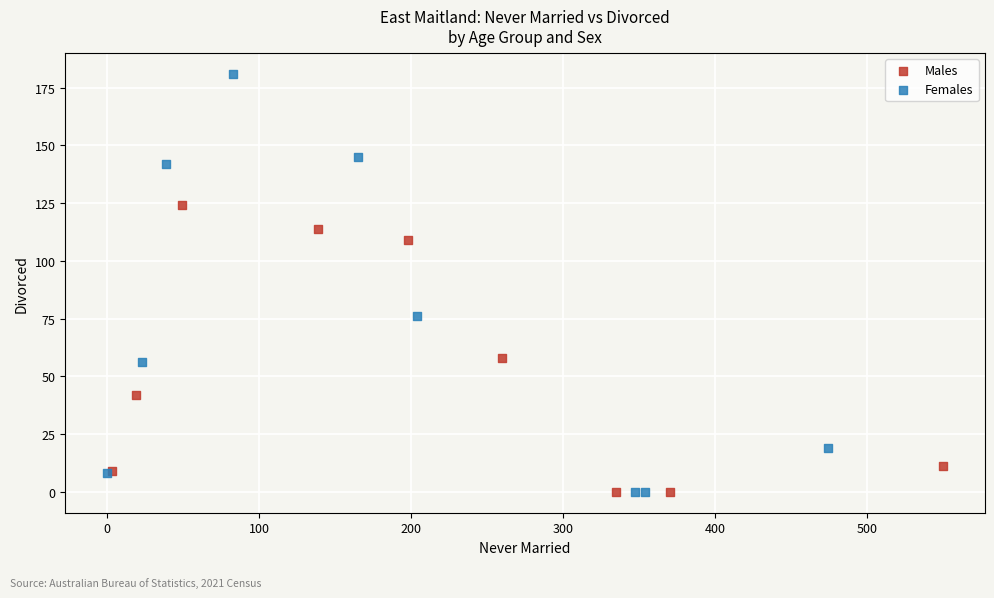

What are all the series names shown in the legend?

Males, Females